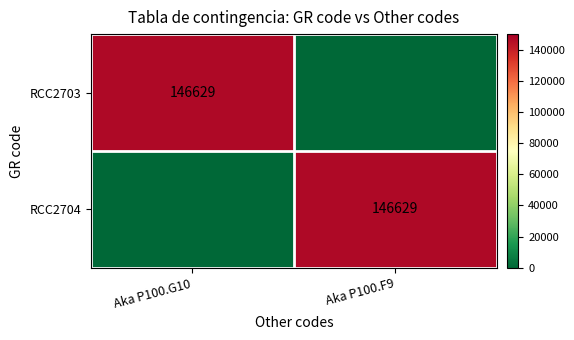

The RCC2703 series shows 42167 at Aka P100.G10. True or false?

False